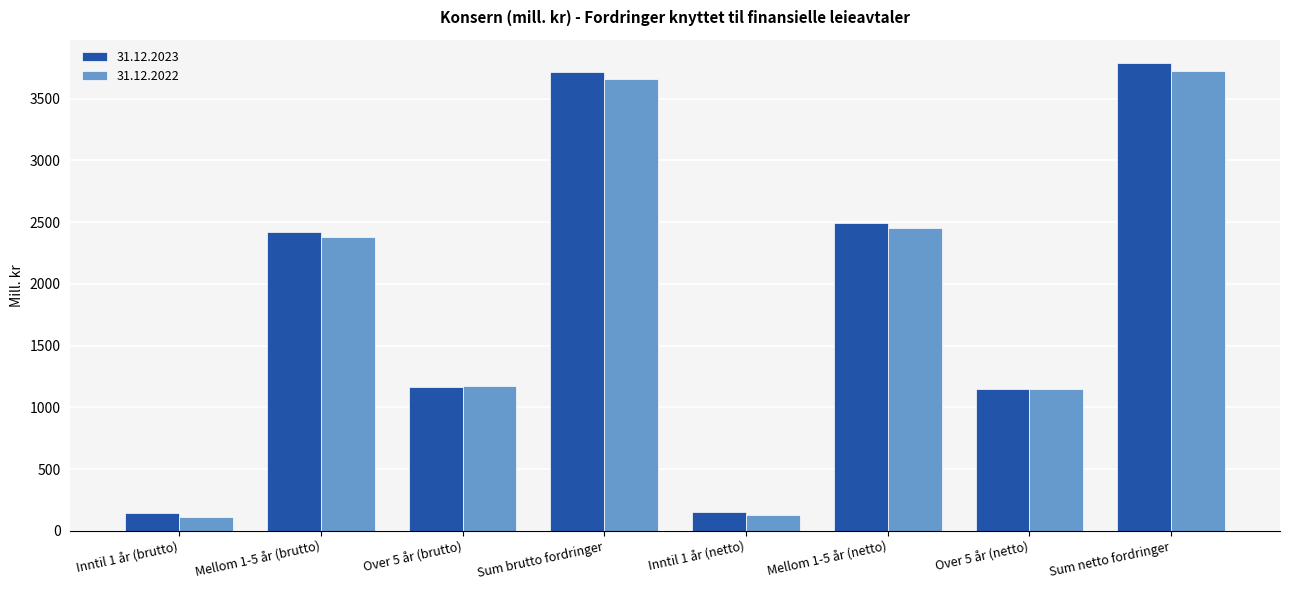

What position from the right is Over 5 år (brutto)?

6